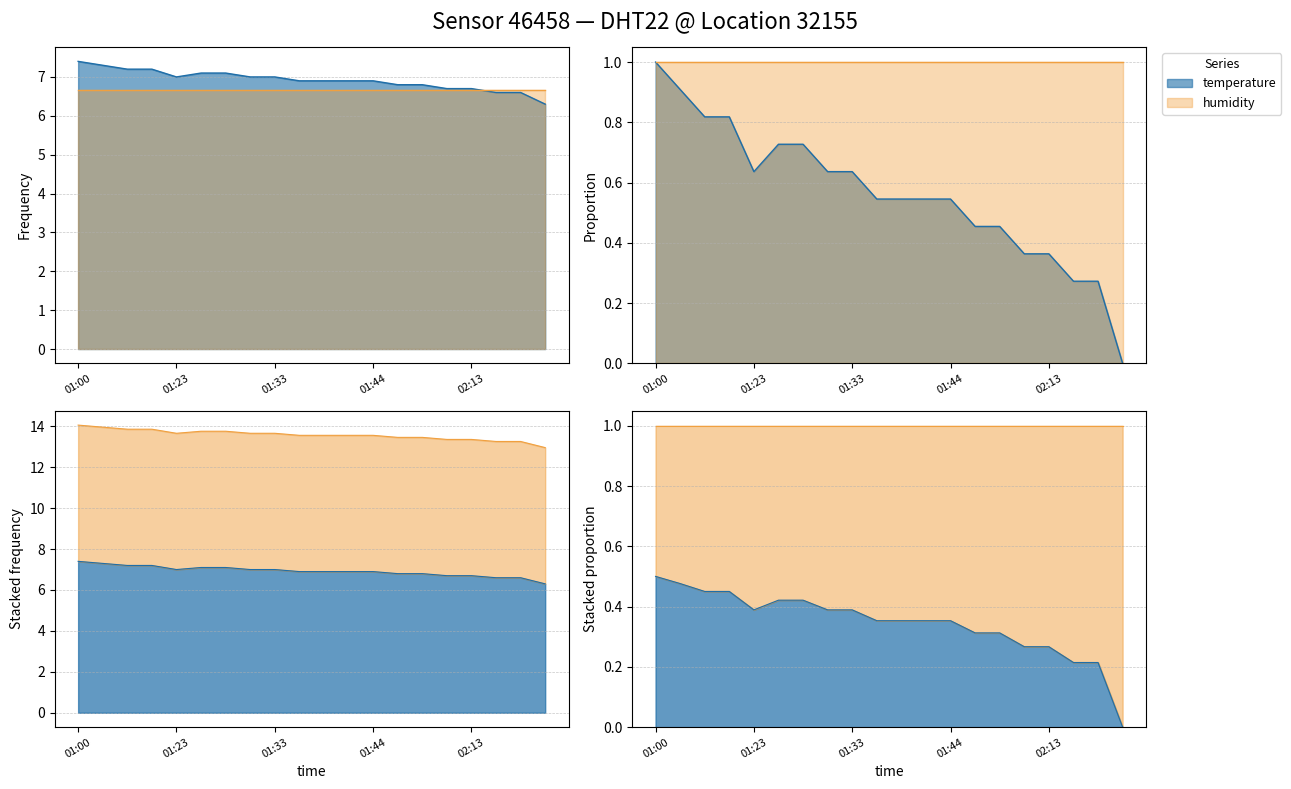

What is the minimum value shown in the chart?

6.3